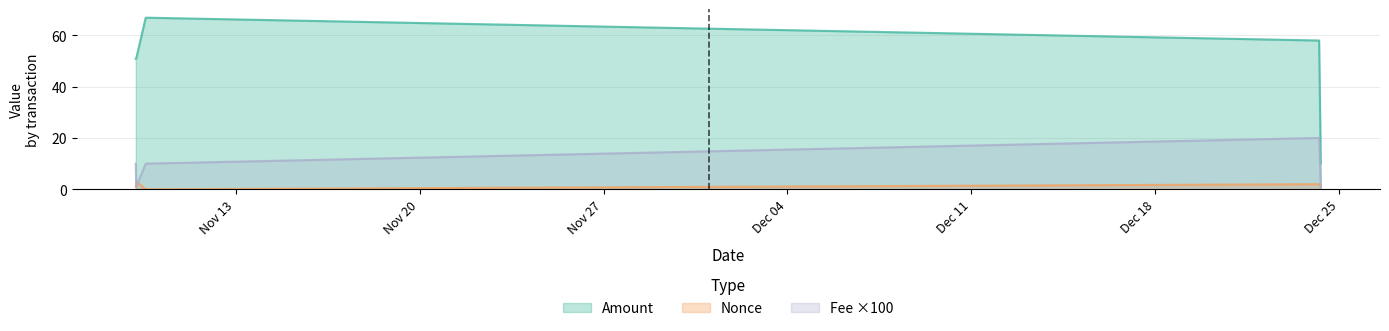

How many interior local peaks does the Amount series have?

1